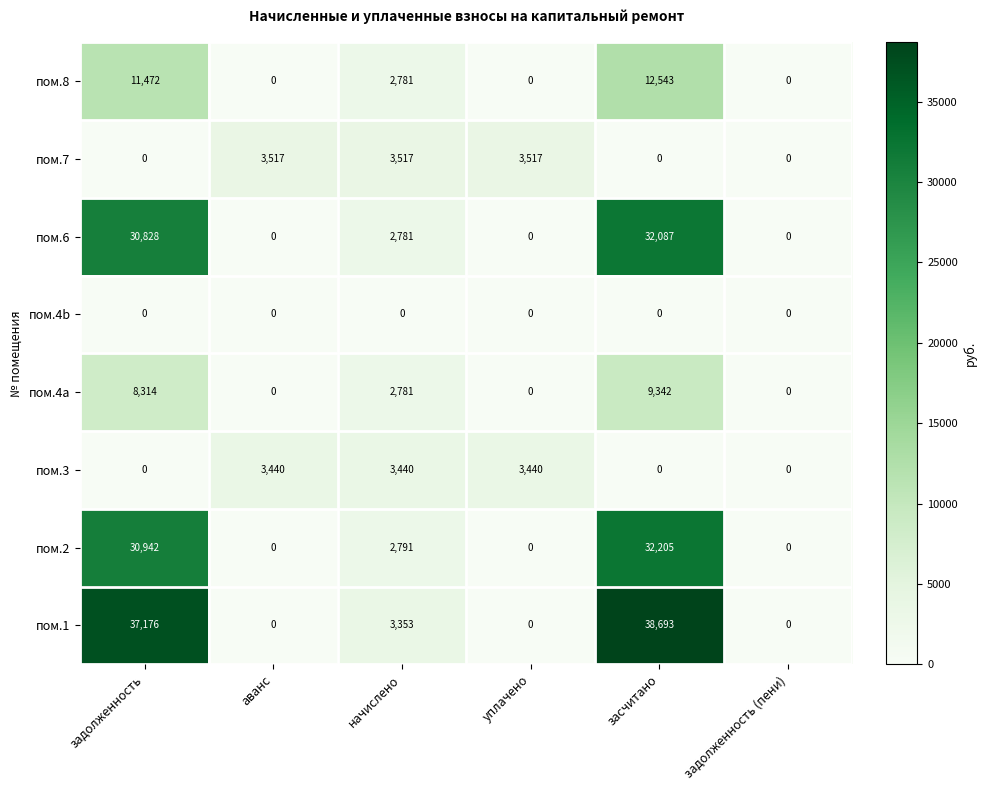

What is the total value across all series at засчитано?

124870